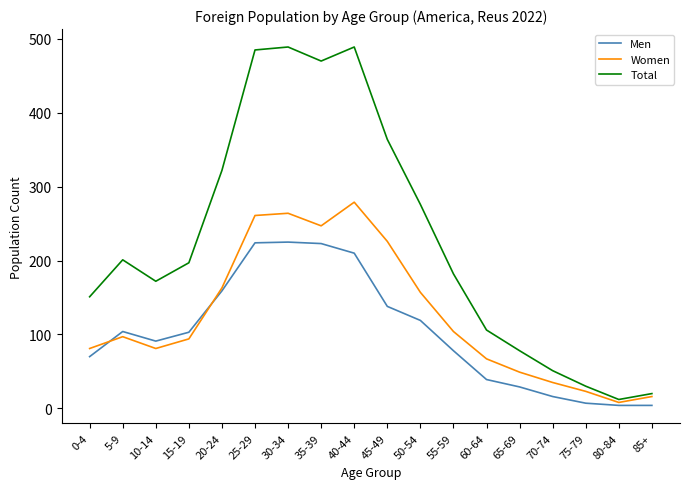

Which series has the widest spread of values?

Total